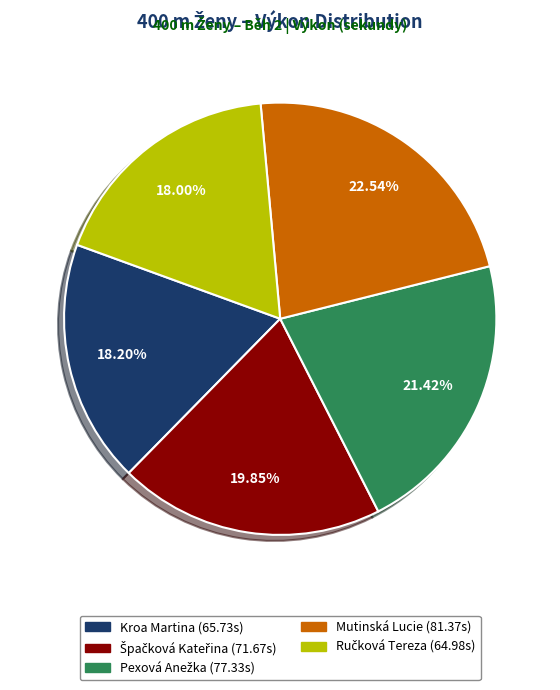

Which slice is the largest?

Mutinská Lucie